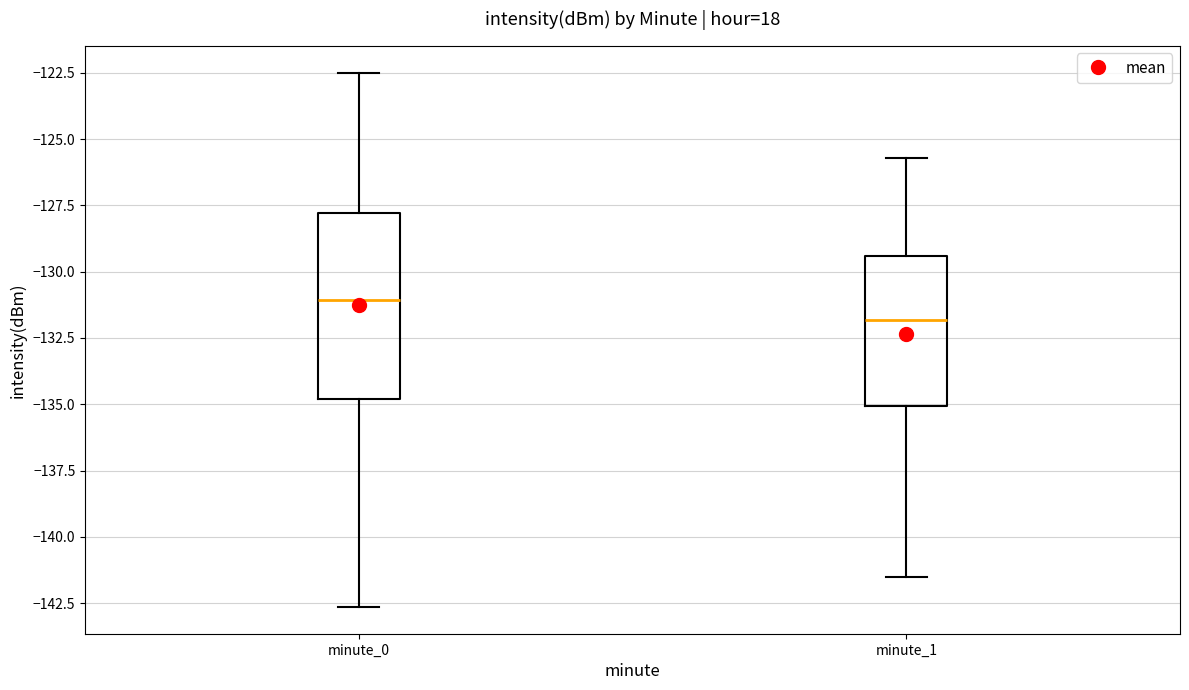

Reading left to right, read every box against the y-axis: the position of its median line, the range the box covers, and the ends of its whiskers. The values are not printed on the chart, so give them approximately, as read against the axis.

minute_0: median -131.0, box -135.0 to -128.0, whiskers -142.5 to -122.5
minute_1: median -132.0, box -135.0 to -129.5, whiskers -141.5 to -125.5